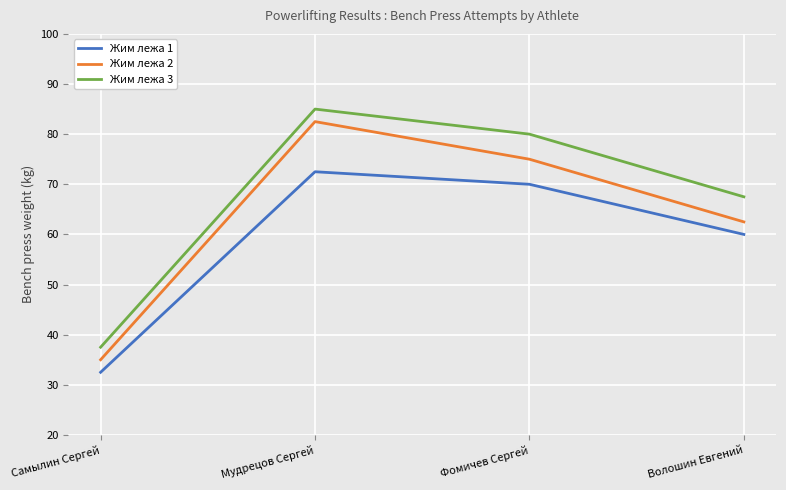

Rank the series by their maximum value, from highest to lowest.

Жим лежа 3, Жим лежа 2, Жим лежа 1